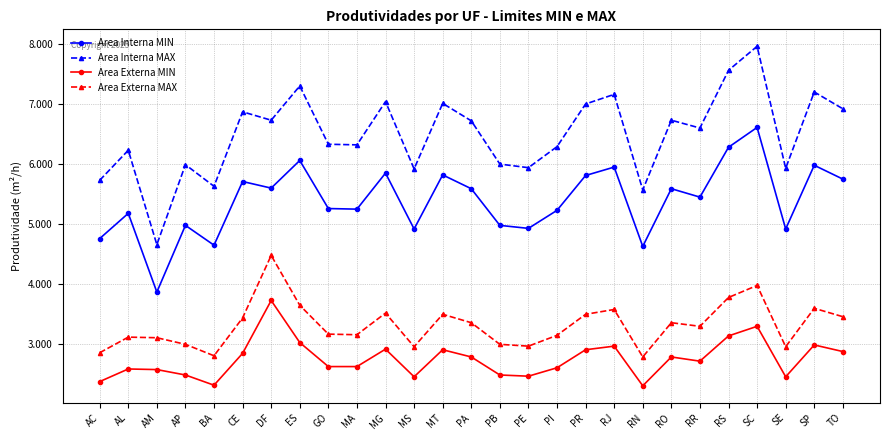

The Area Interna MIN series shows 6.1 at ES. True or false?

True